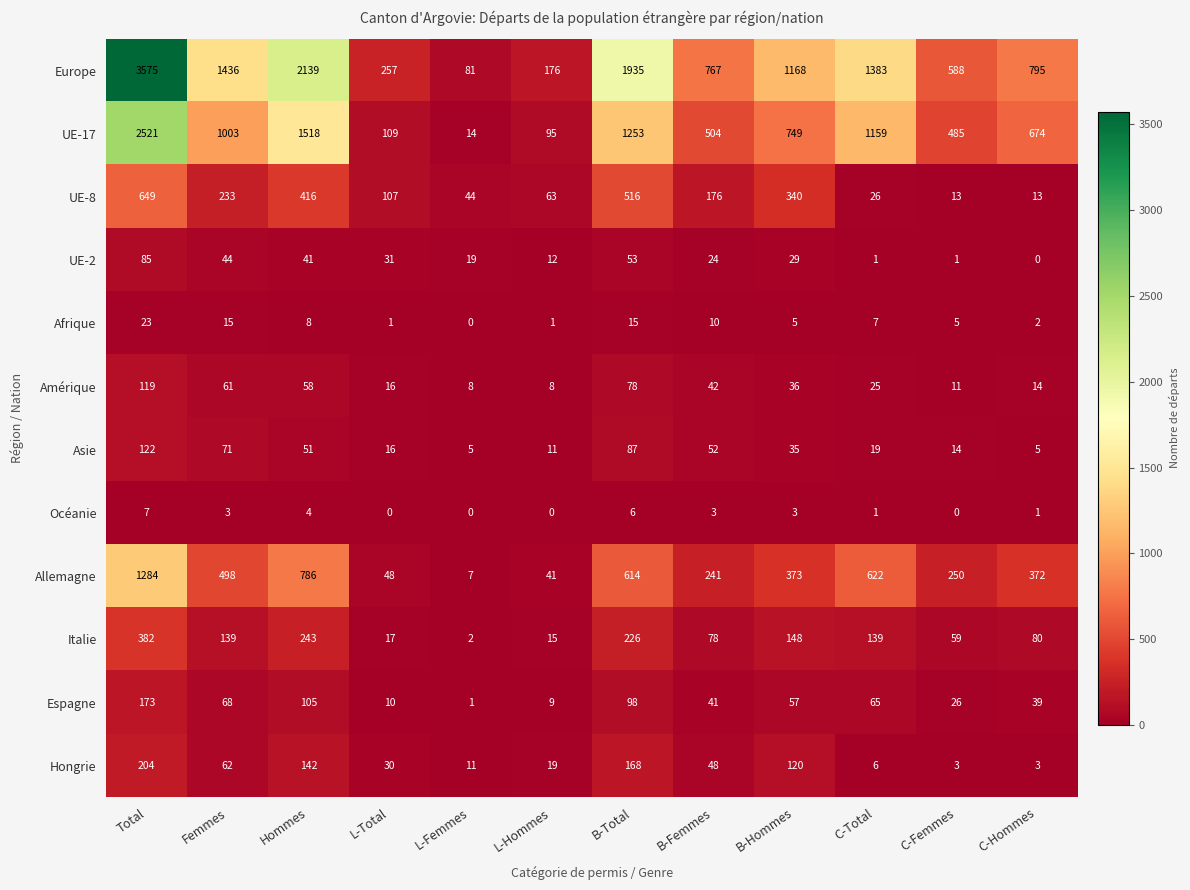

List the series in order of their peak value, highest first.

Europe, UE-17, Allemagne, UE-8, Italie, Hongrie, Espagne, Asie, Amérique, UE-2, Afrique, Océanie